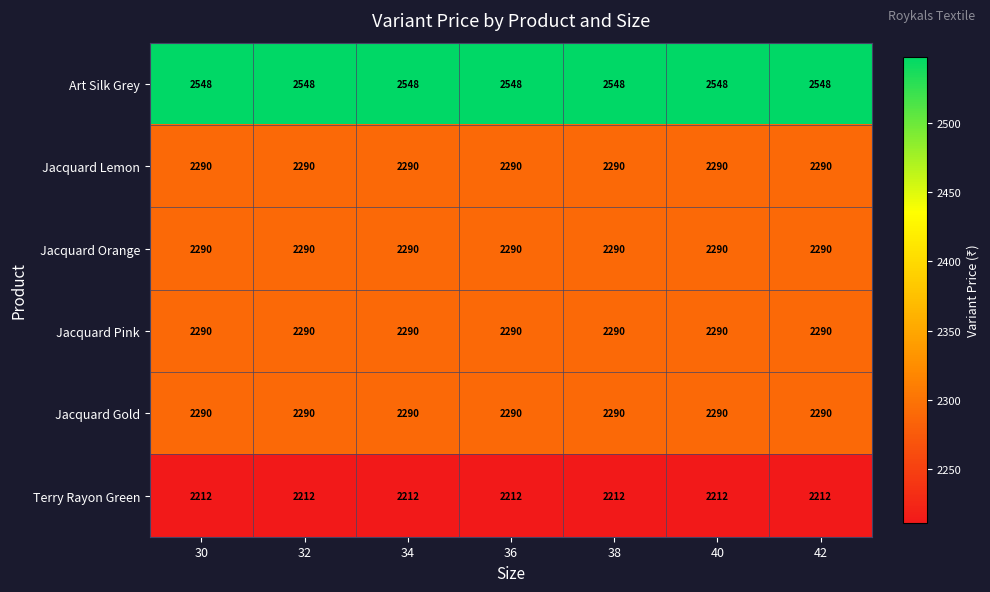

True or false: Jacquard Pink has a value of 1504 at 32.

False